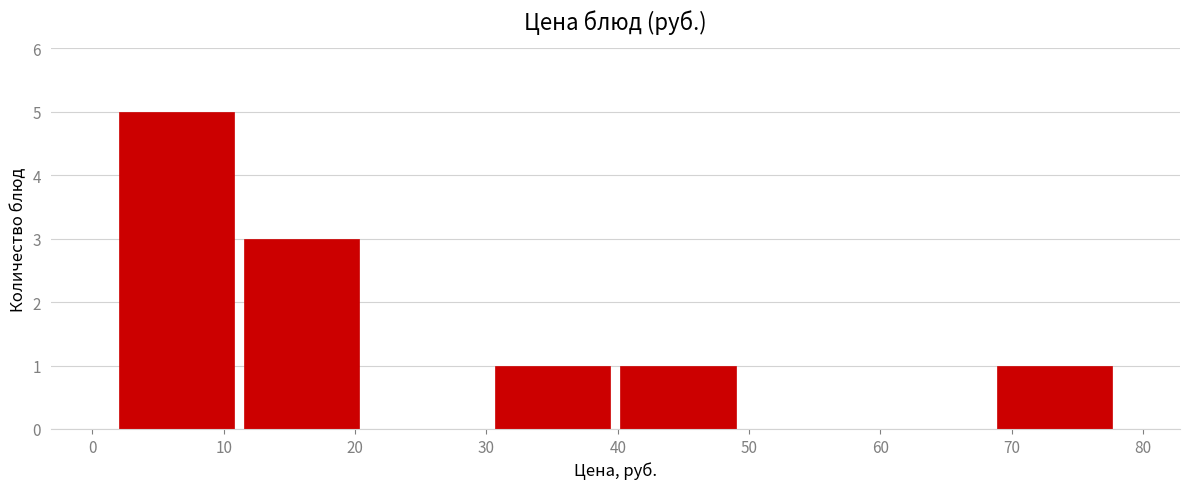

Reading left to right, list every bar in this chart as the range it spans on the x-axis followed by its height. Neither the bar edges nor the heights are printed on the chart, so give them approximately, as read against the axes.

2 to 11: 5
11 to 21: 3
21 to 30: 0
30 to 40: 1
40 to 49: 1
49 to 59: 0
59 to 68: 0
68 to 78: 1